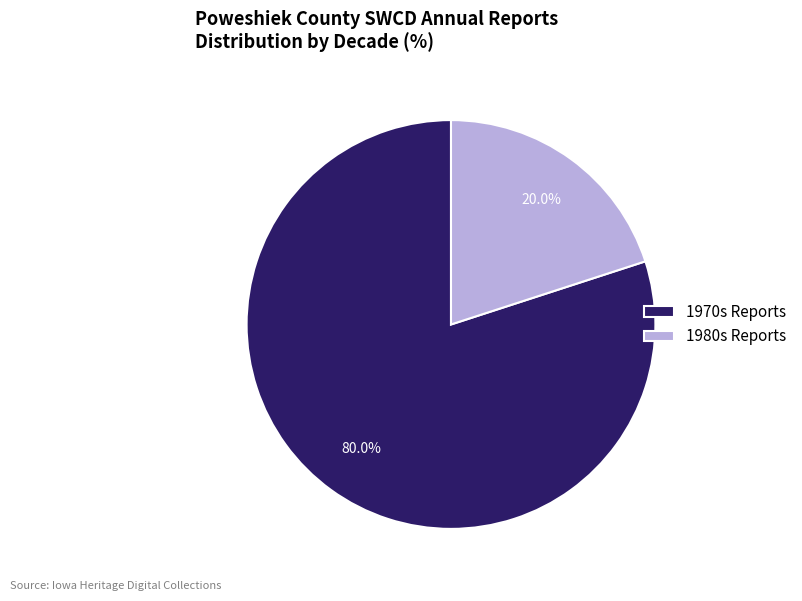

Count the number of slices in the pie.

2